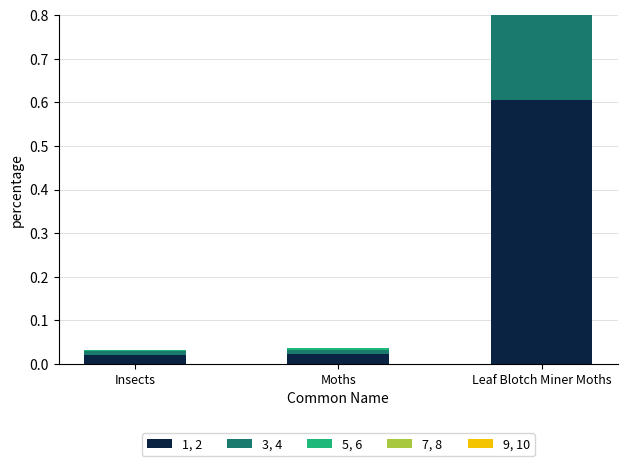

Is the value of 5, 6 at Leaf Blotch Miner Moths greater than the value of 1, 2 at Leaf Blotch Miner Moths?

No